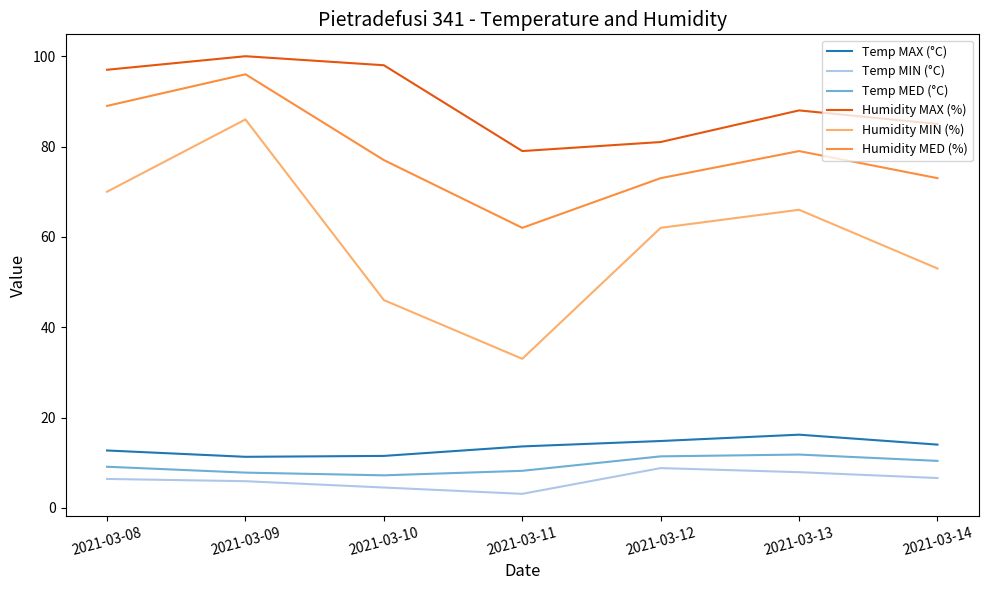

Is it true that Humidity MIN (%) equals 33.0 at 2021-03-11?

True